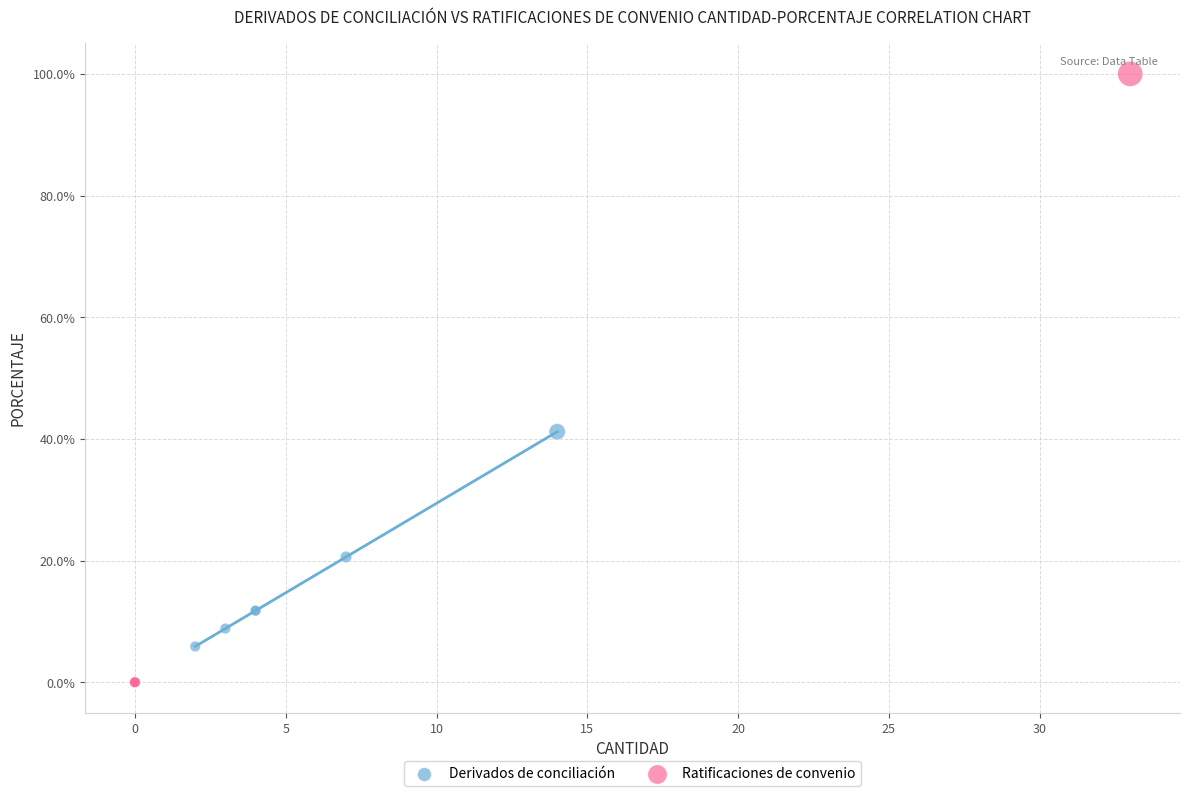

What are all the series names shown in the legend?

Derivados de conciliación, Ratificaciones de convenio